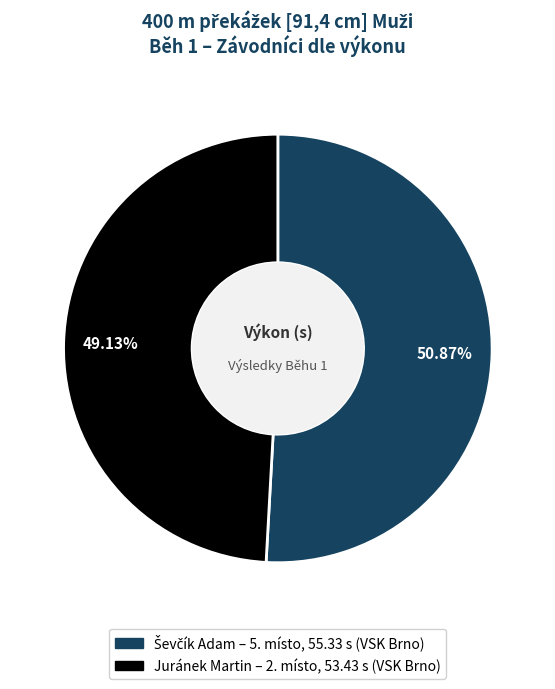

Which category has the smallest portion of the pie?

Juránek Martin